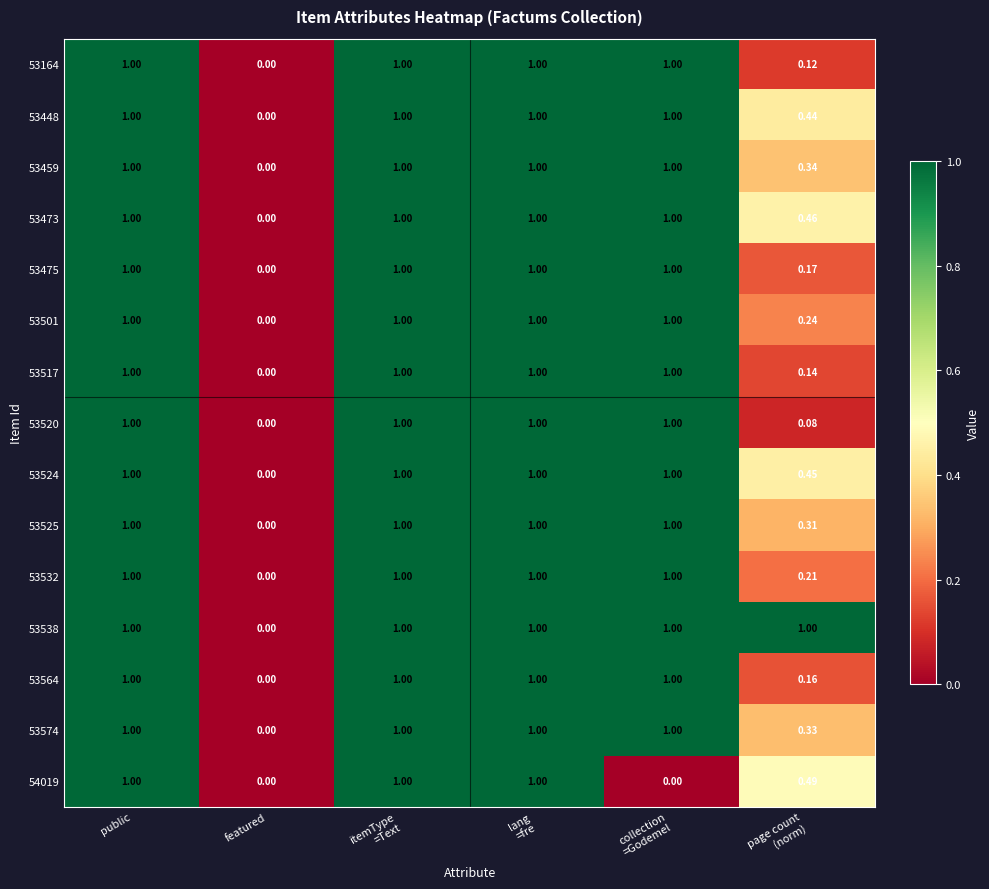

At which label is 53448 closest to 0?

featured